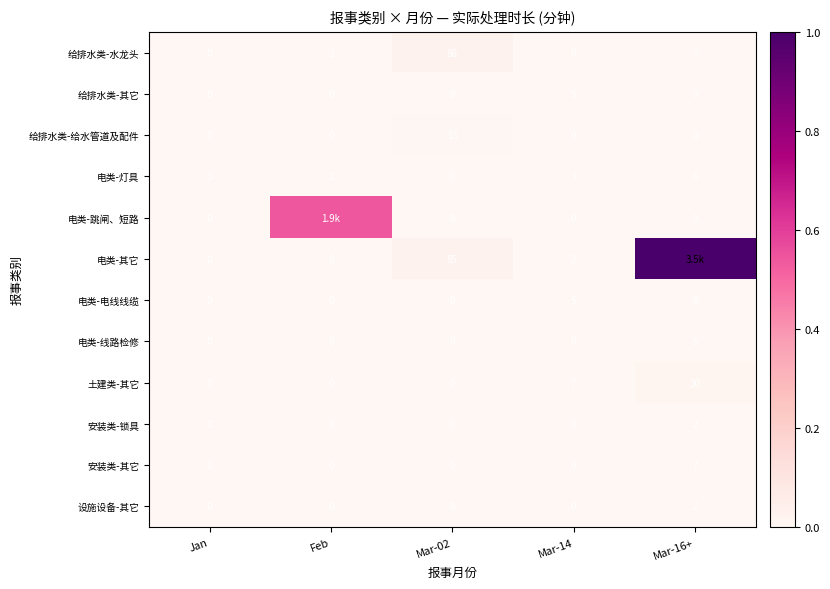

Between Mar-02 and Mar-14, which series saw the biggest shift?

给排水类-水龙头